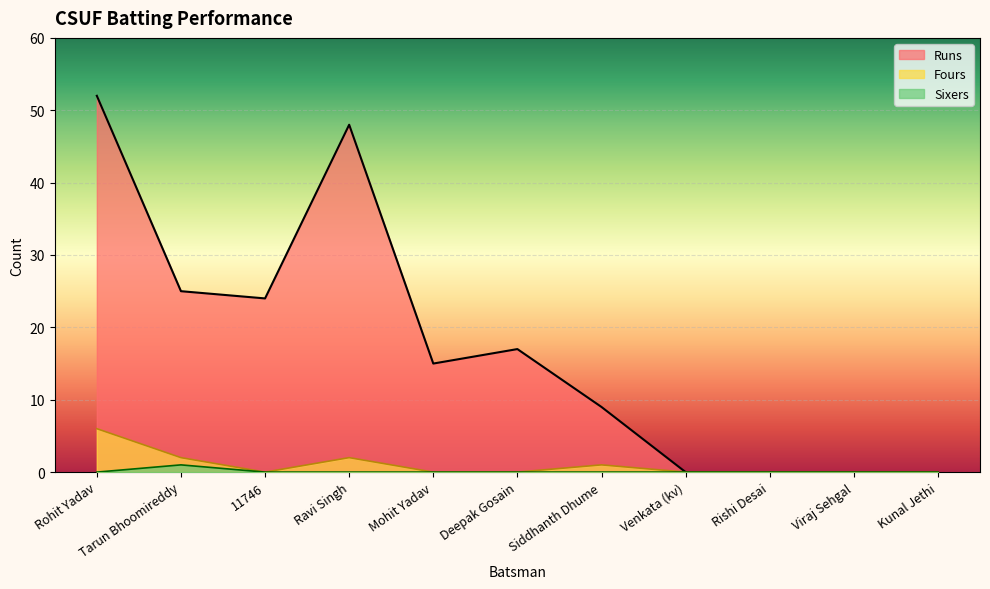

What is the sum of all Fours values?

11